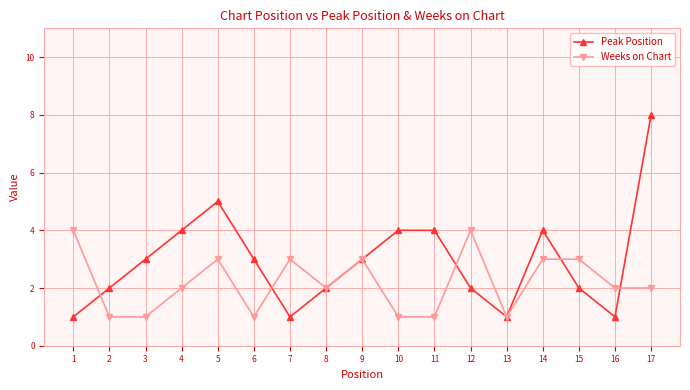

Does the chart have visible grid lines?

Yes